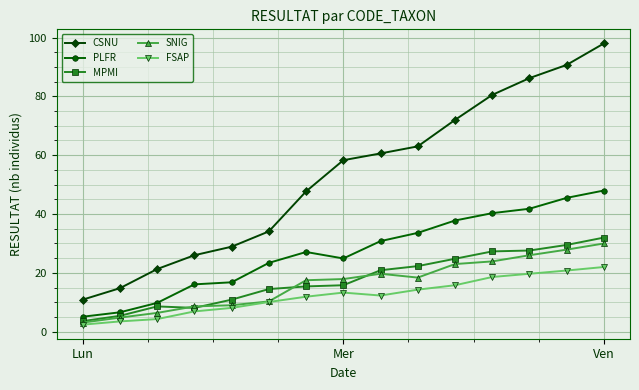

Rank the series by their maximum value, from highest to lowest.

CSNU, PLFR, MPMI, SNIG, FSAP